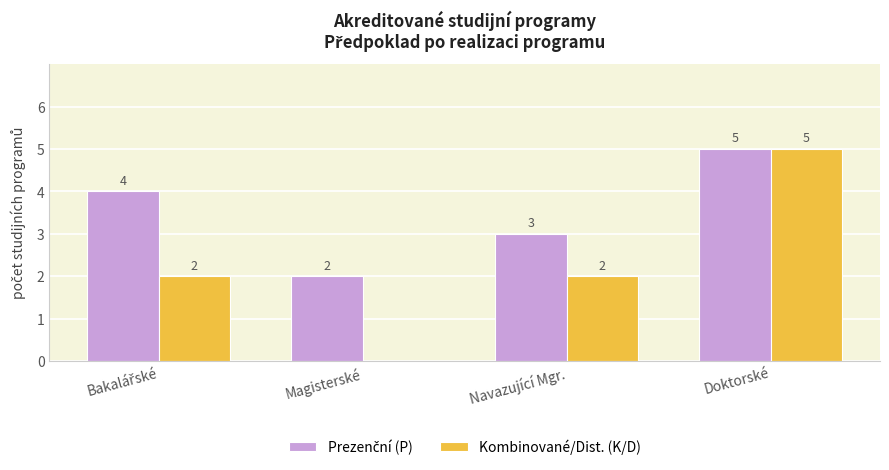

How many Kombinované/Dist. (K/D) values are between 2 and 5?

3